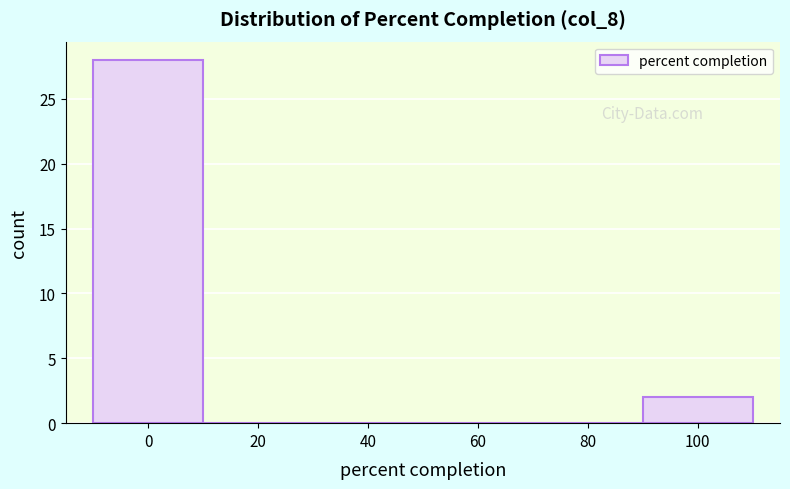

Reading right to left, list all the values displayed in this chart.

100=2	80=0	60=0	40=0	20=0	0=28